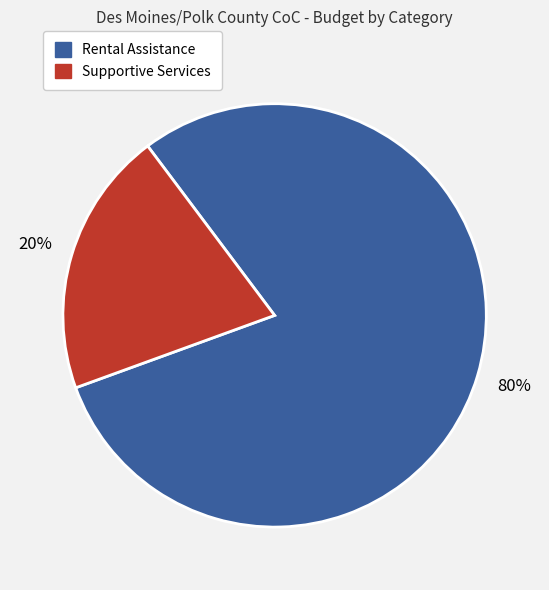

Between Supportive Services and Rental Assistance, which is larger?

Rental Assistance